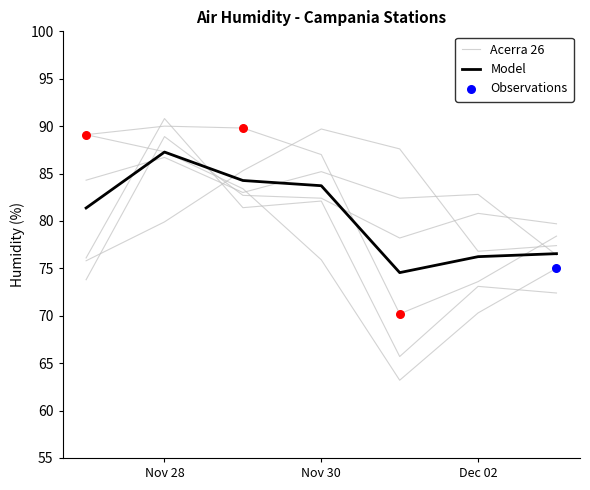

Which series has the largest total across all categories?

Acerra 26